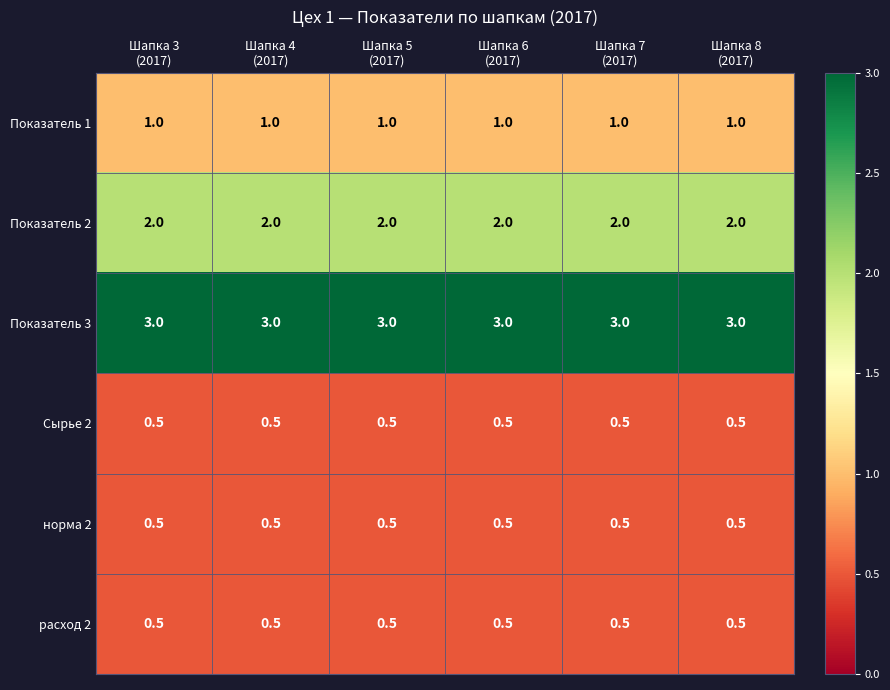

Which series has the largest total across all categories?

Показатель 3